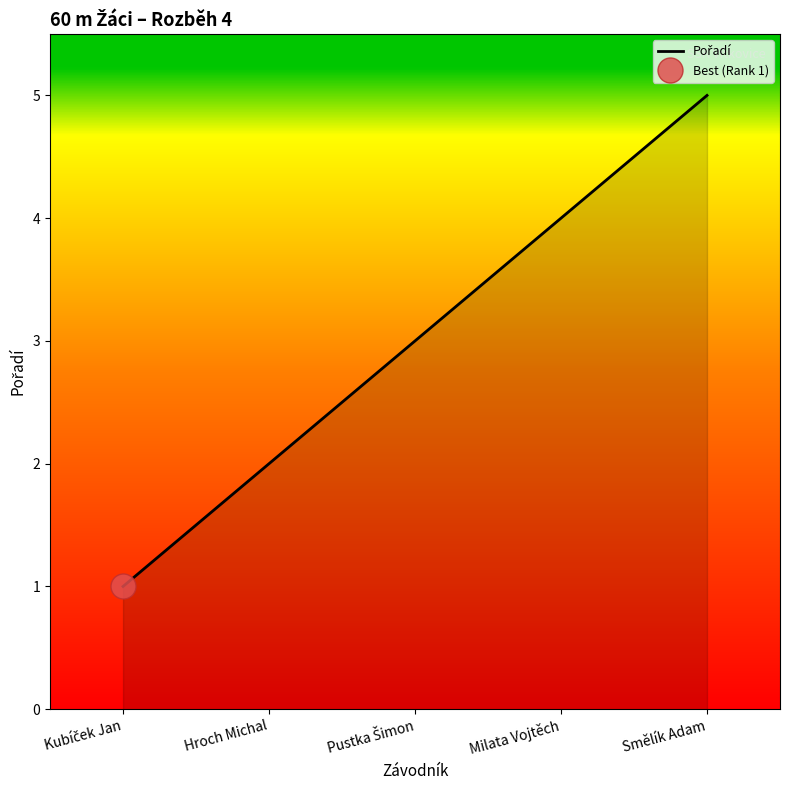

What is the difference between the maximum and minimum values?

4